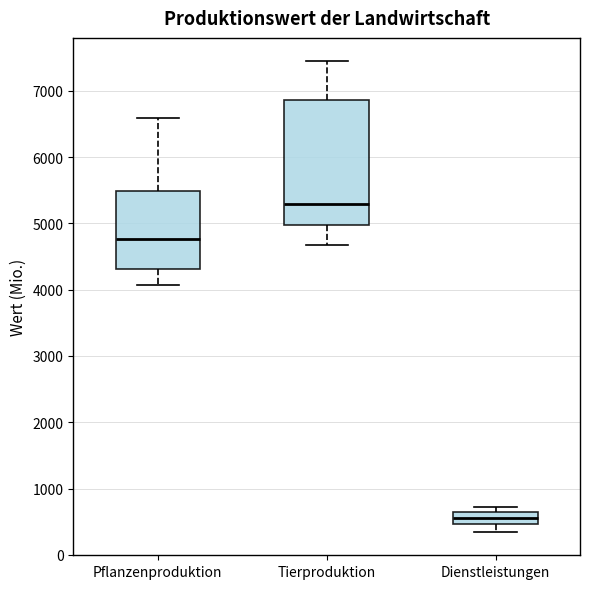

Reading left to right, read every box against the y-axis: the position of its median line, the range the box covers, and the ends of its whiskers. The values are not printed on the chart, so give them approximately, as read against the axis.

Pflanzenproduktion: median 4800, box 4300 to 5500, whiskers 4100 to 6600
Tierproduktion: median 5300, box 5000 to 6900, whiskers 4700 to 7400
Dienstleistungen: median 600, box 500 to 700, whiskers 300 to 700 (just above the box's upper edge)